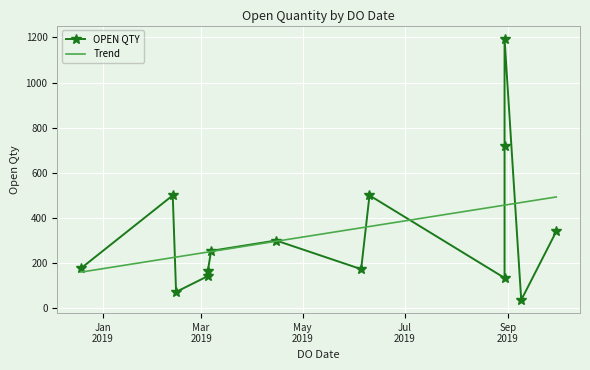

What is the lowest value of the OPEN QTY series?

36.0